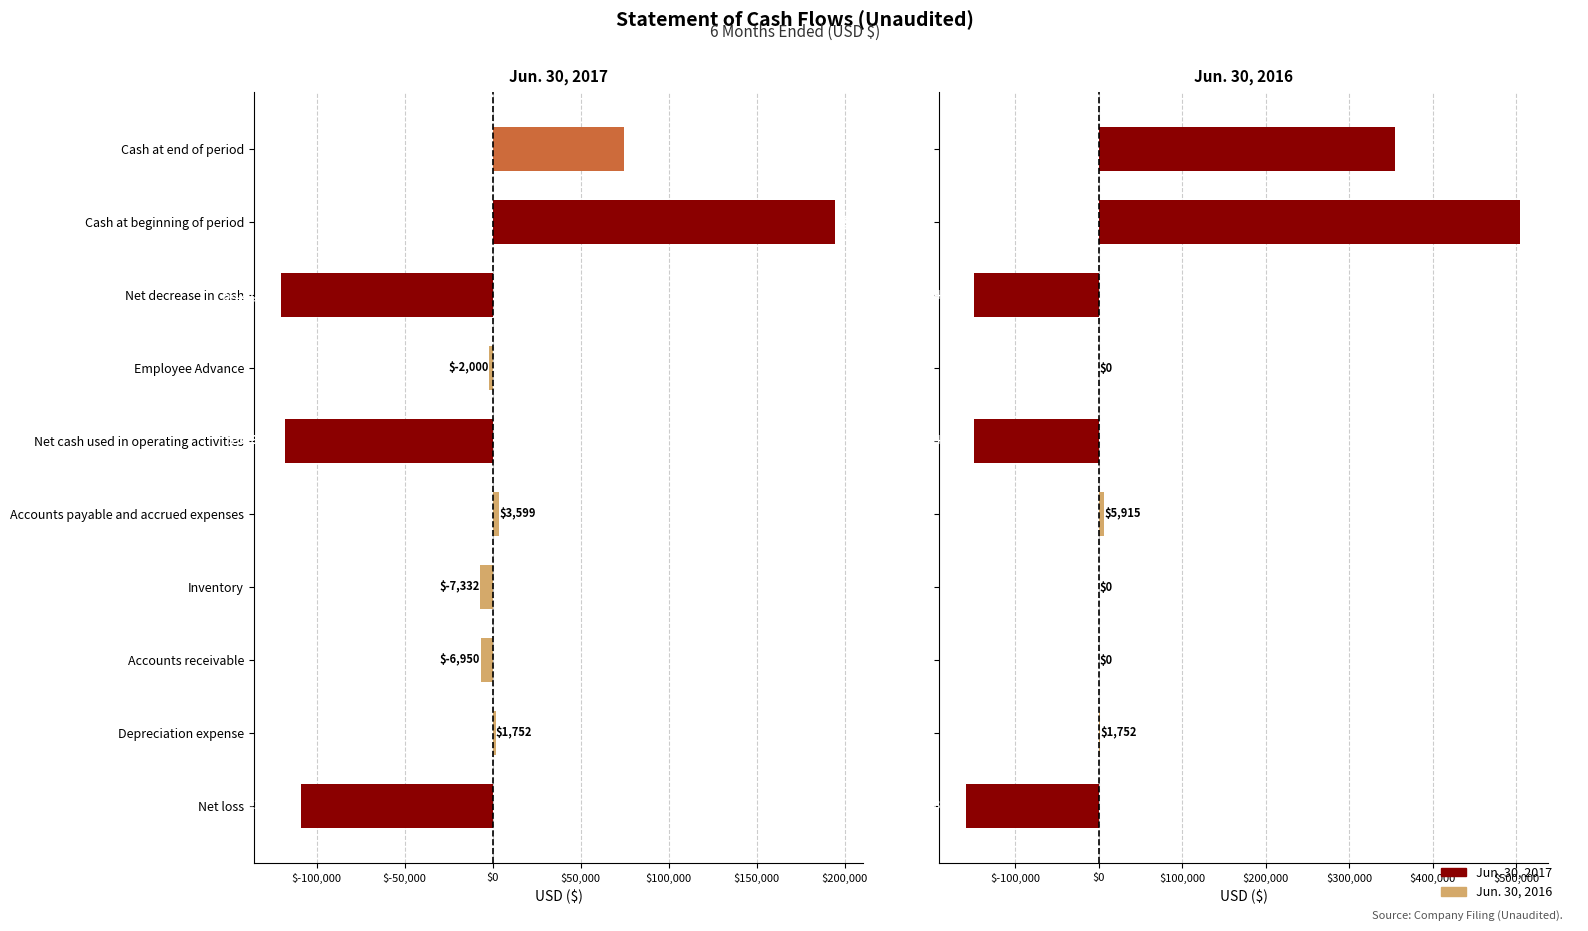

What value does the Jun. 30, 2016 series have at Cash at end of period?

355028